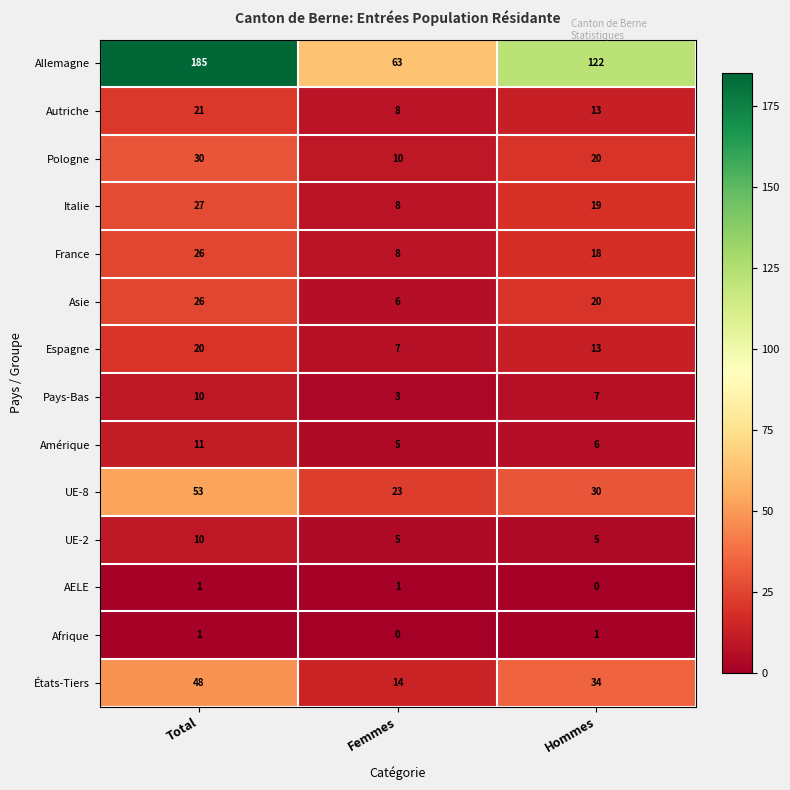

Rank the categories by Amérique value from lowest to highest.

Femmes, Hommes, Total